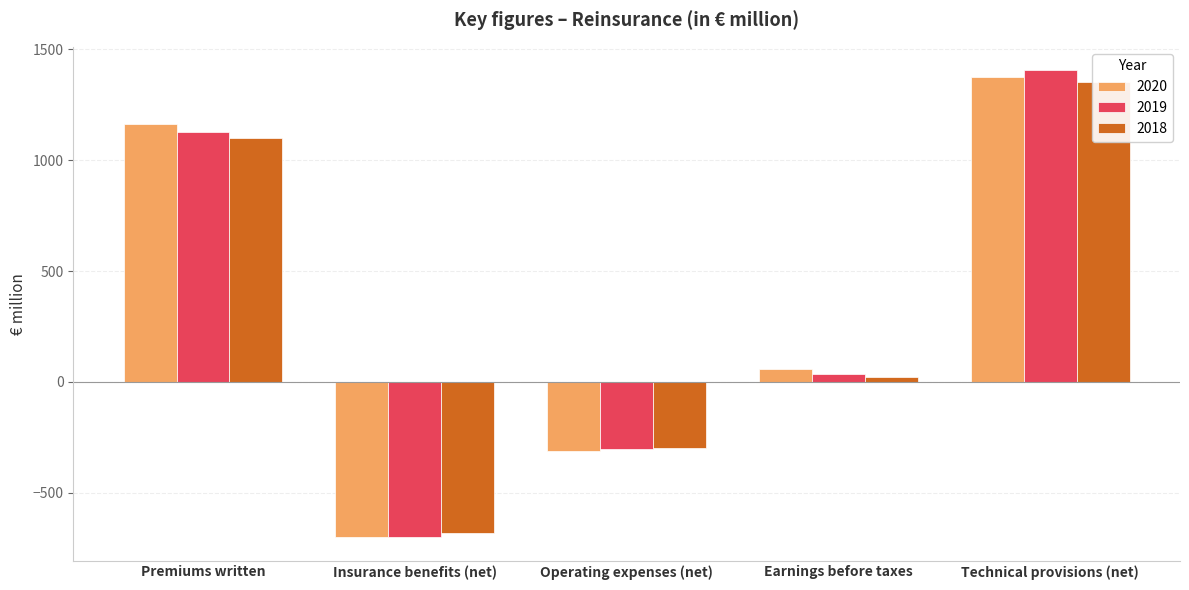

List the series in order of their overall mean, lowest first.

2018, 2019, 2020